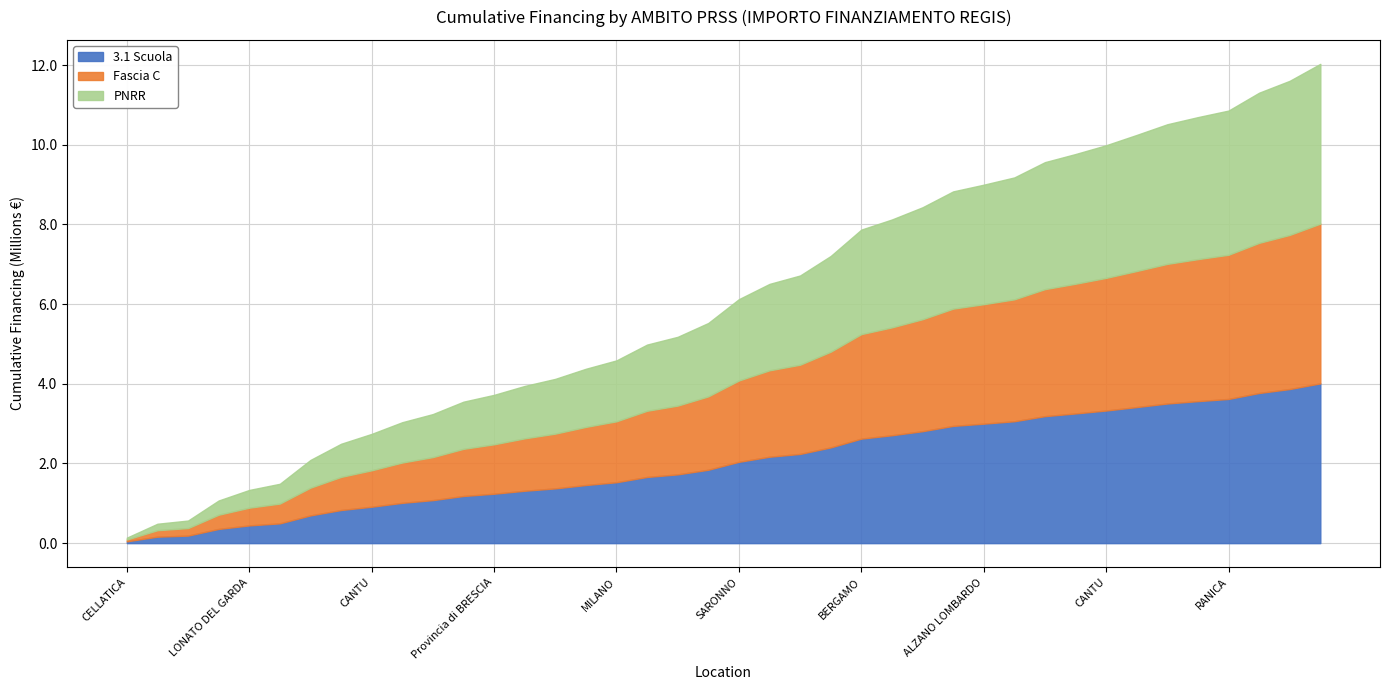

Does the chart have visible grid lines?

Yes